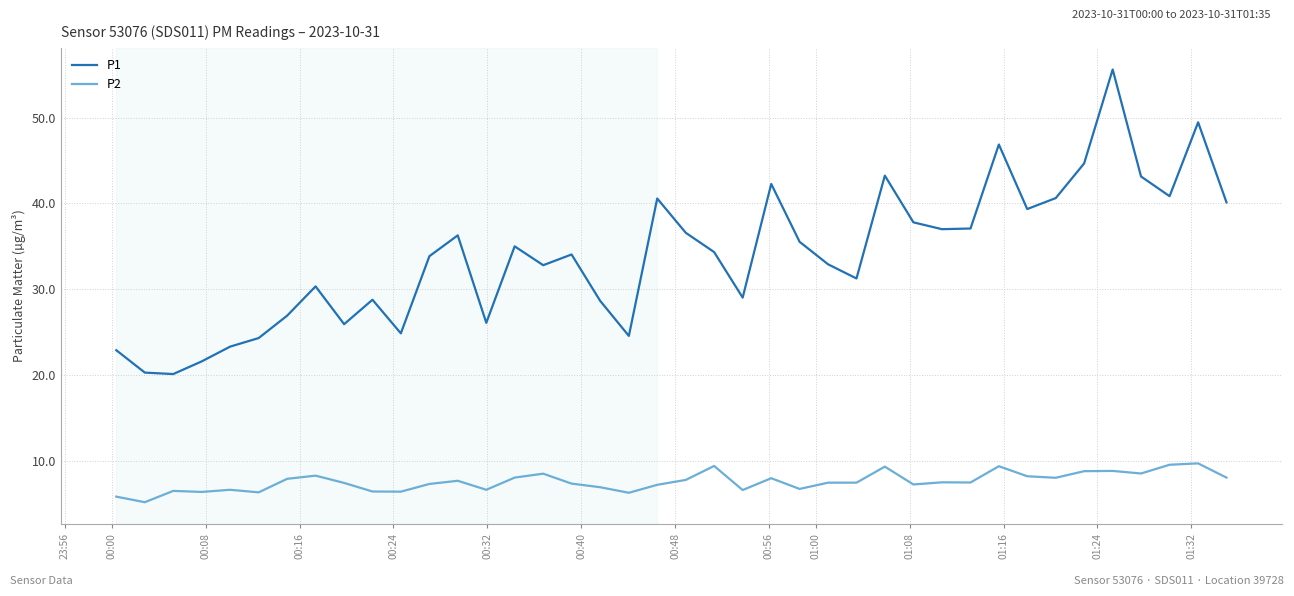

Does the chart have visible grid lines?

Yes